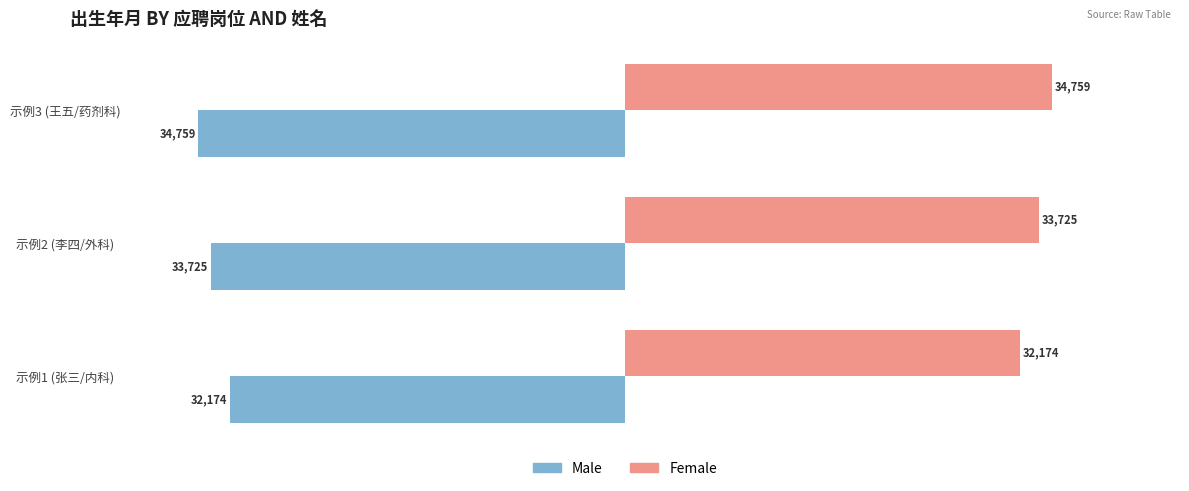

What are all the series names shown in the legend?

Male, Female